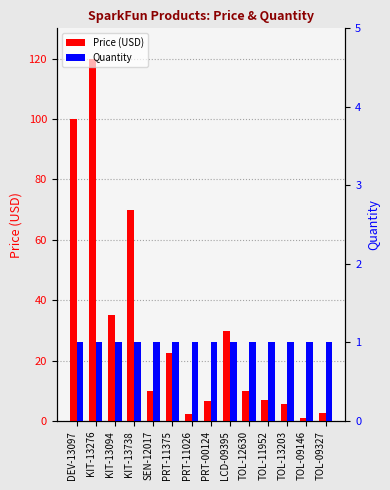

Is the value of Quantity at DEV-13097 greater than the value of Price (USD) at KIT-13276?

No